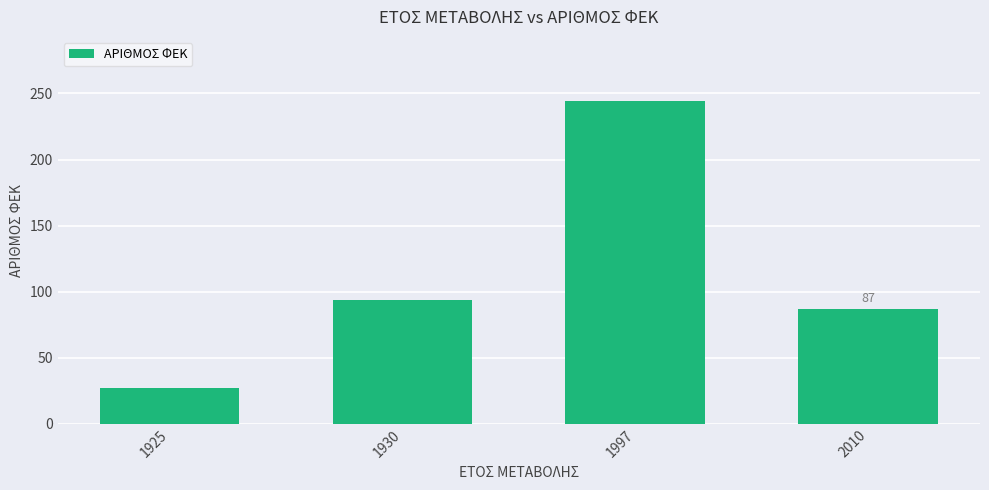

Where is the data nearest to the value 135?

1930